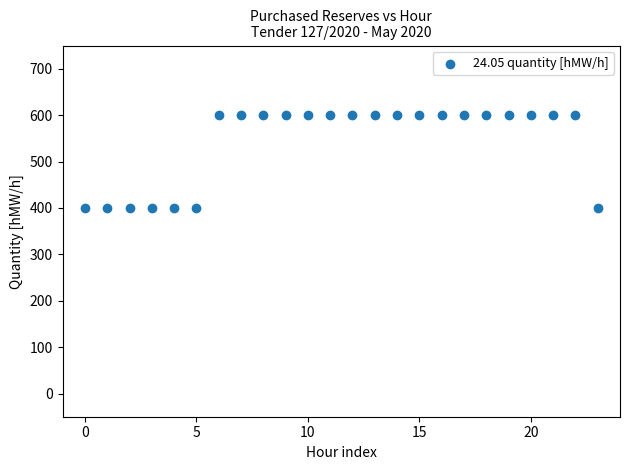

What is the range of Y values (max minus min)?

200